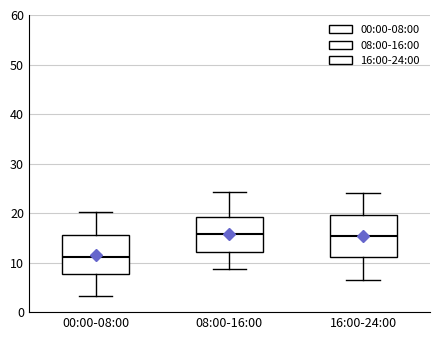

Where does the upper whisker of the box for 00:00-08:00 end on the y-axis? The values are not printed on the chart, so give them approximately, as read against the axis.

20